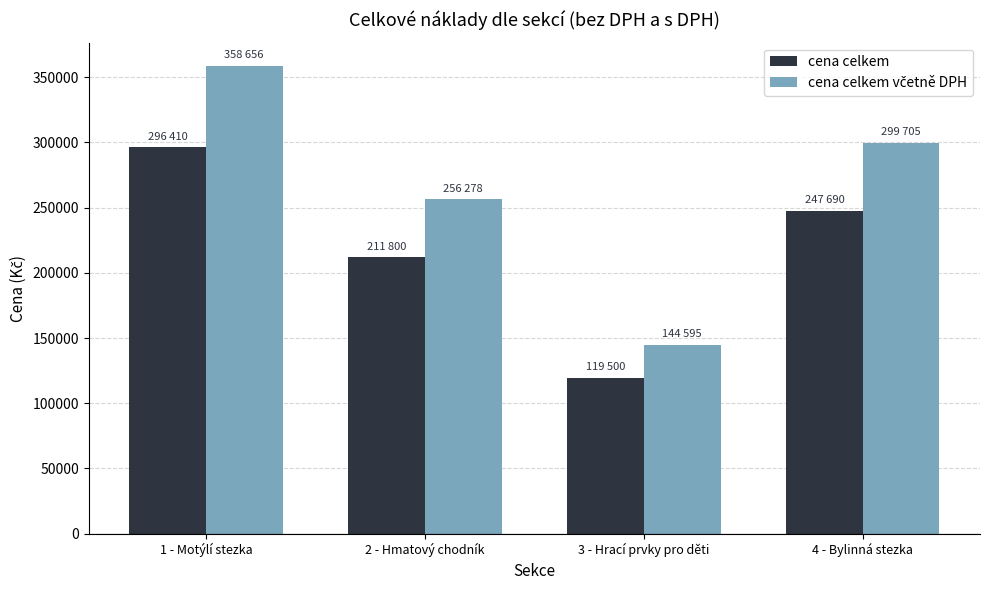

Read the cena celkem value at 3 - Hrací prvky pro děti.

119500